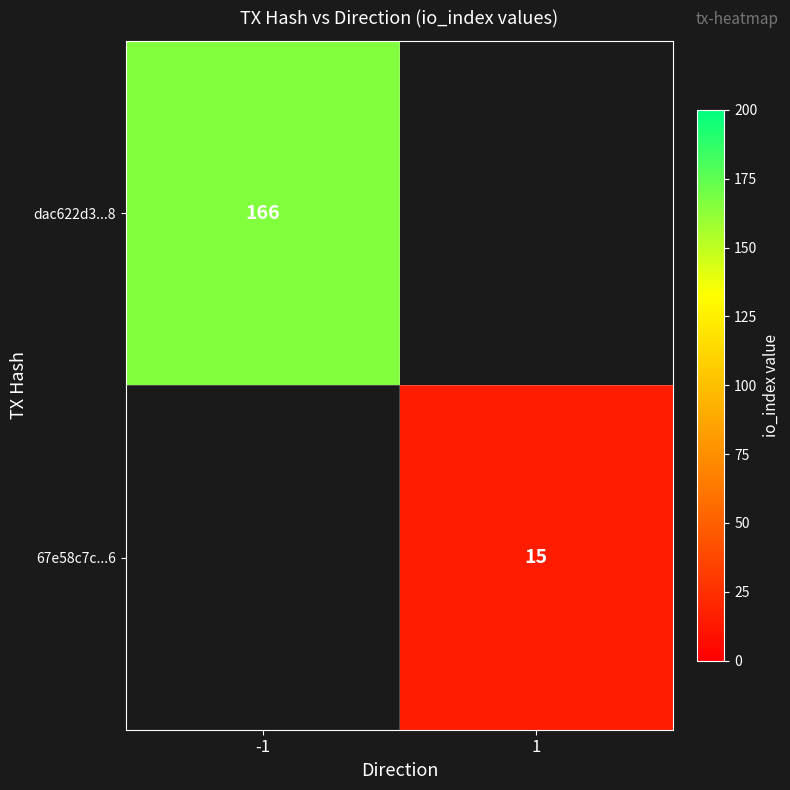

True or false: 67e58c7c...6 has a value of 27 at 1.

False